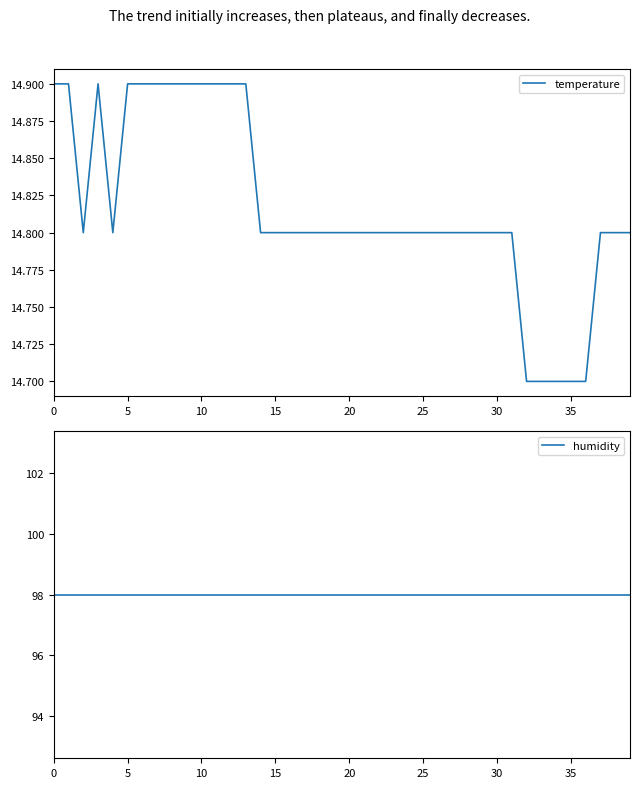

Is it true that temperature equals 20.0 at 11?

False